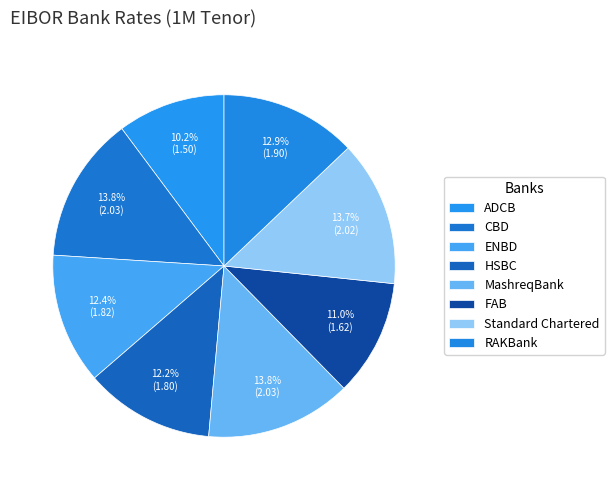

Does FAB represent more than half of the total?

No